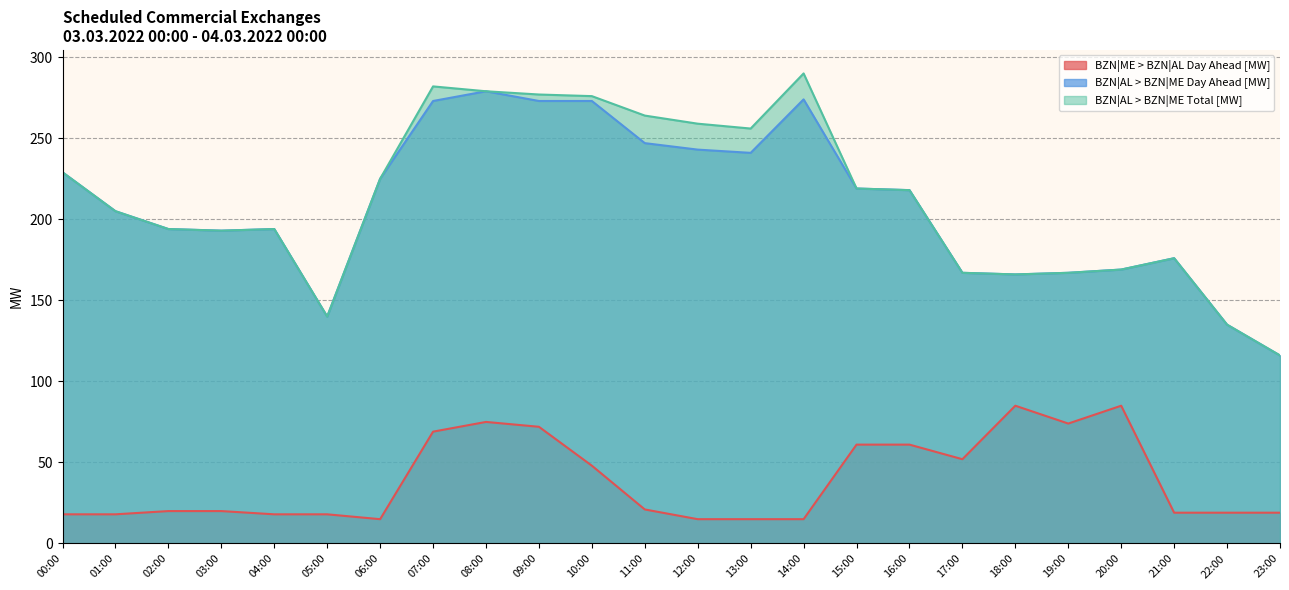

What is the maximum value for BZN|AL > BZN|ME Total [MW]?

290